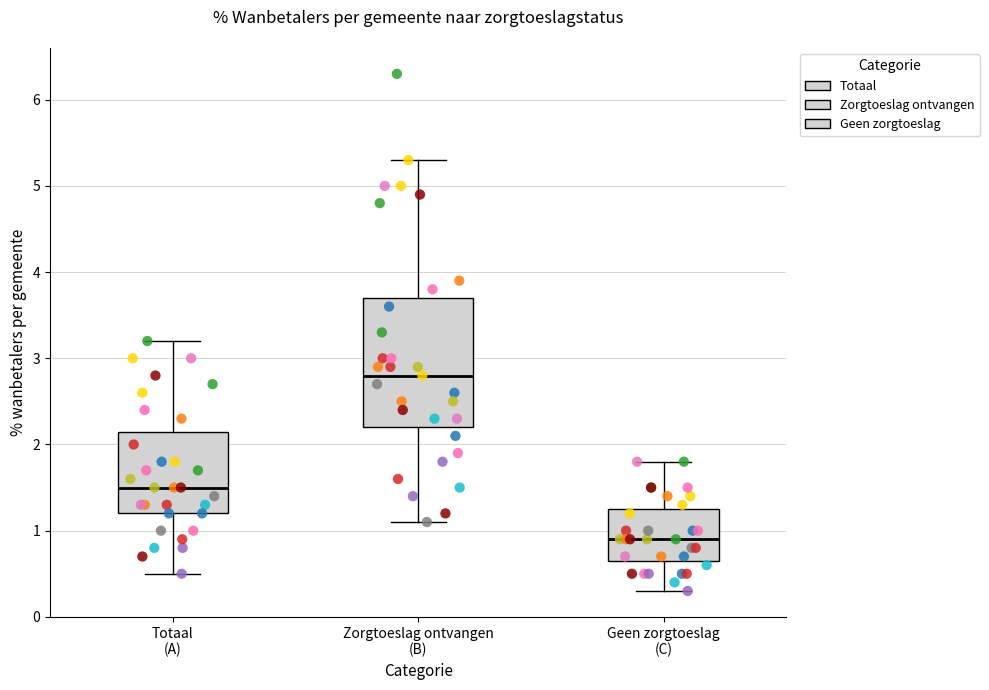

Reading left to right, transcribe this box plot: for each box, give where its median line is, the range the box spans, and where its two whiskers end, as read against the y-axis. The values are not printed on the chart, so give them approximately, as read against the axis.

Totaal (A): median 1.5, box 1.2 to 2.2, whiskers 0.5 to 3.2
Zorgtoeslag ontvangen (B): median 2.8, box 2.2 to 3.7, whiskers 1.1 to 5.3
Geen zorgtoeslag (C): median 0.9, box 0.7 to 1.3, whiskers 0.3 to 1.8